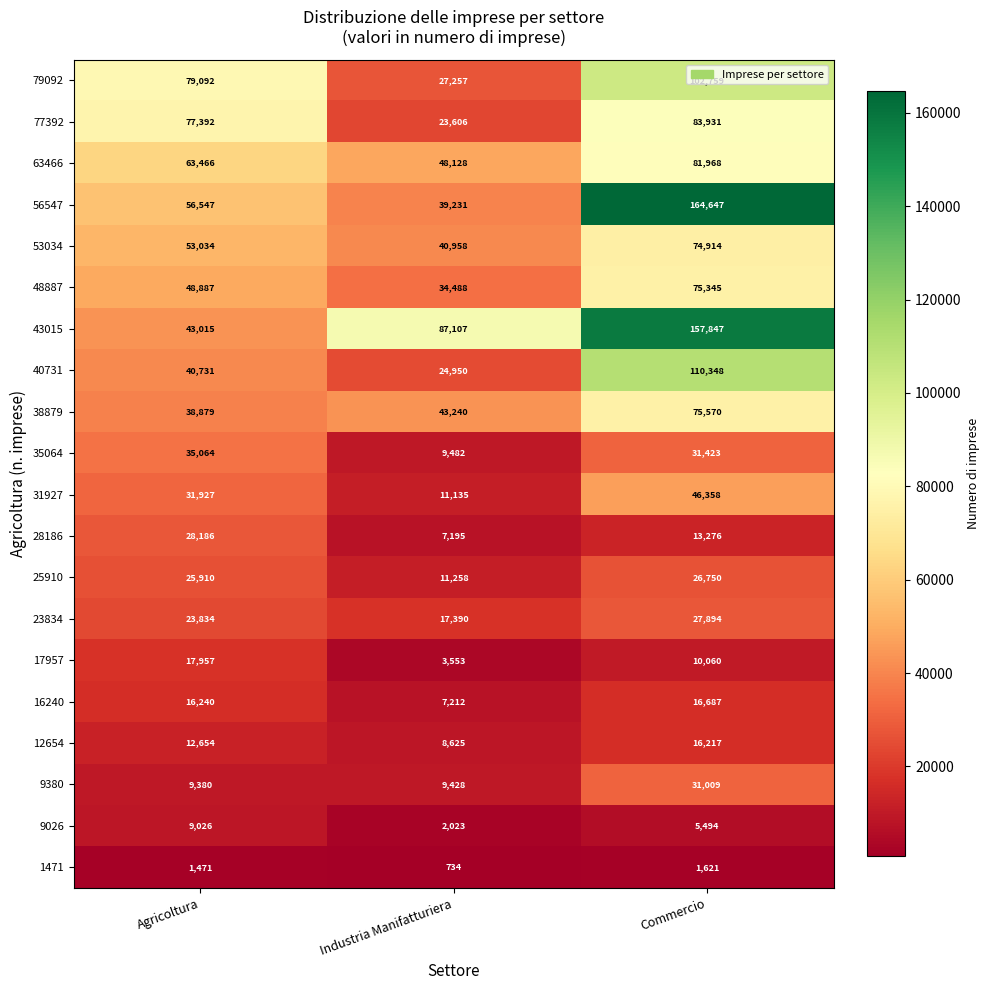

How many values in the 31927 series are below 31927?

1